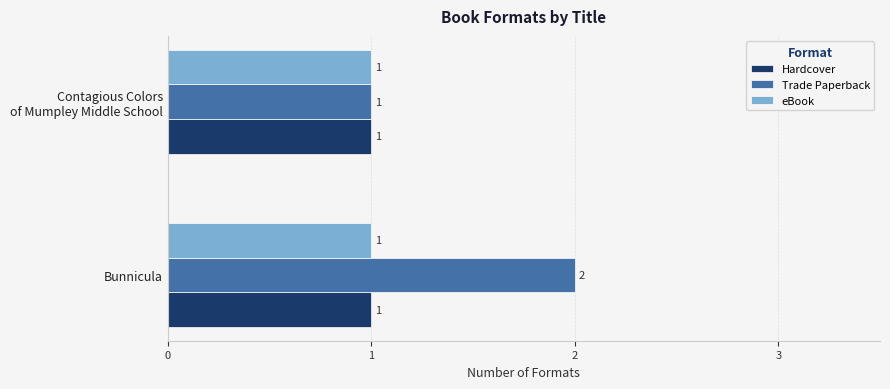

What is the sum of all Trade Paperback values?

3